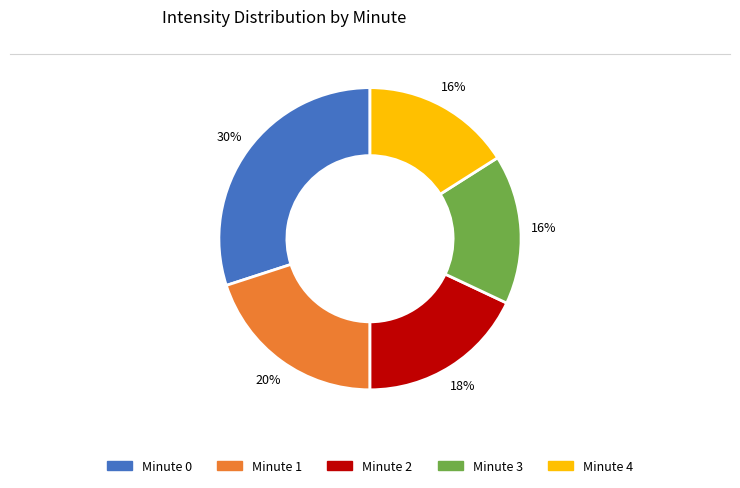

To the nearest percent, what is the difference between the largest and smallest slice percentages?

14%